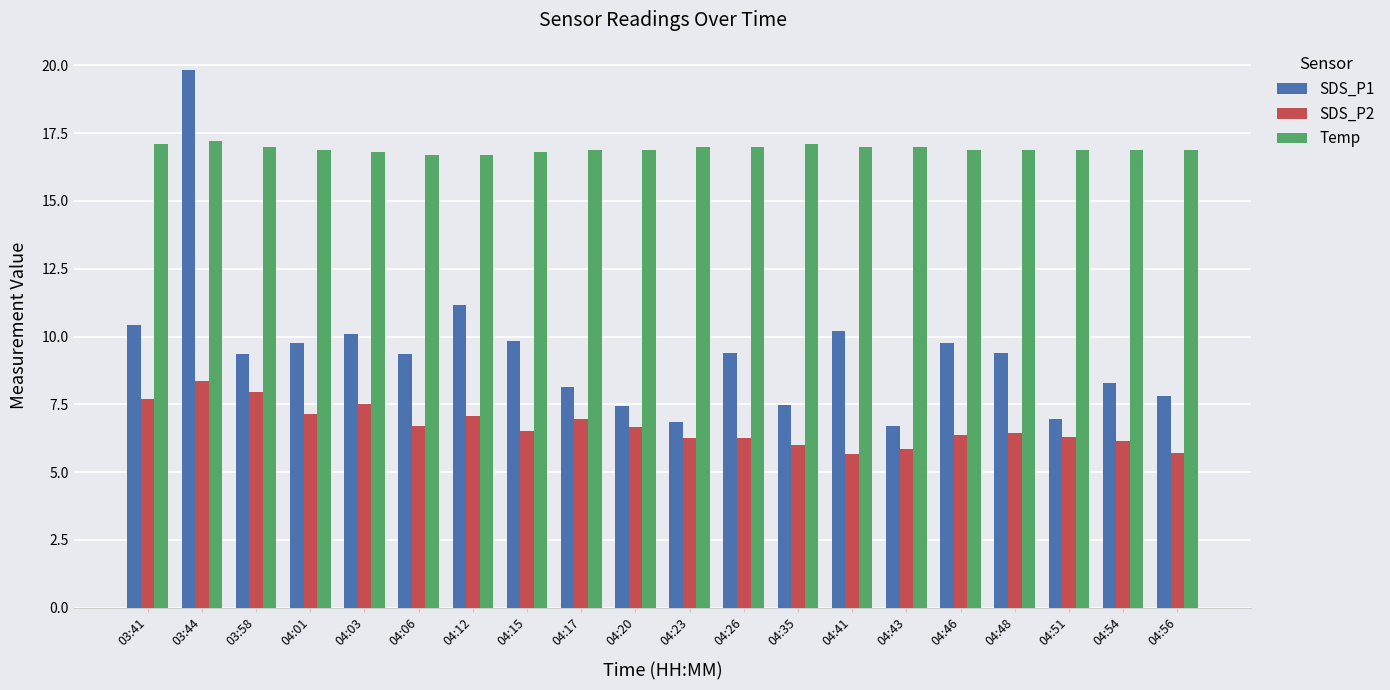

The SDS_P2 series shows 10.4 at 04:51. True or false?

False